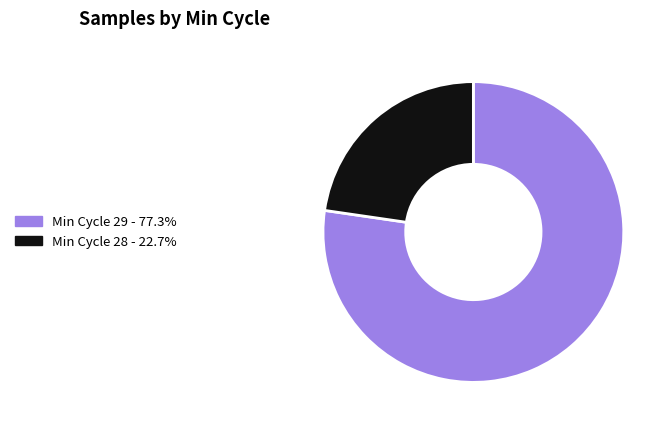

Does any single category account for the majority?

Yes